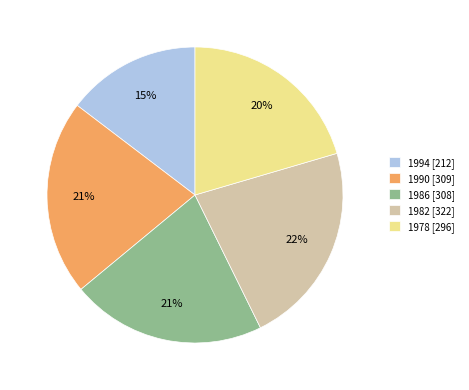

What percentage is the 1986 slice, to the nearest percent?

21%